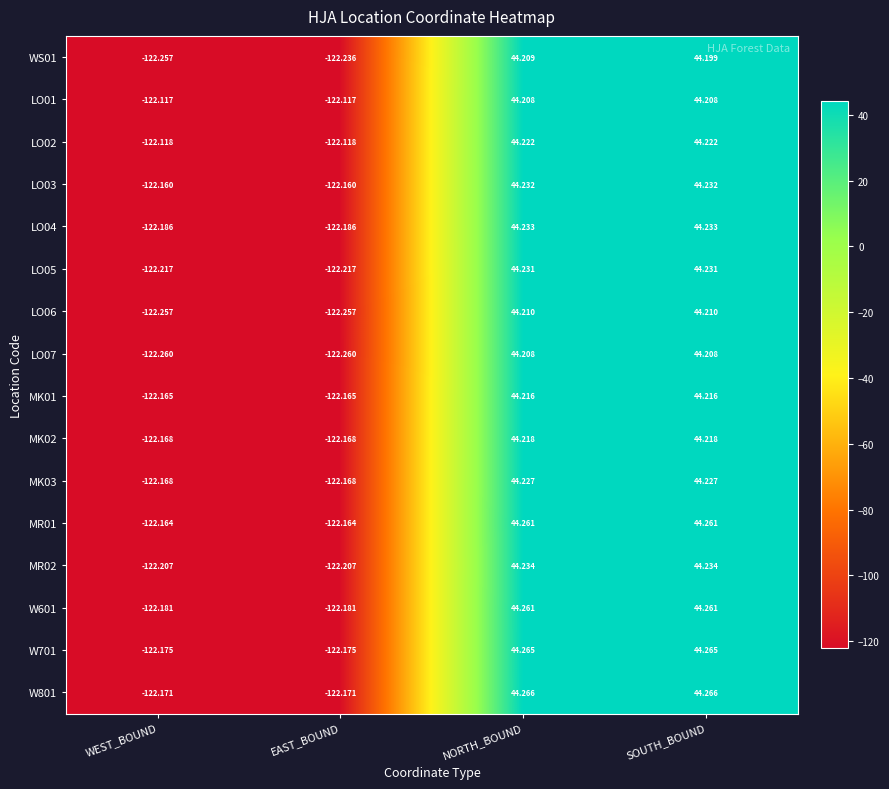

Where does the LO06 series first go above 44?

NORTH_BOUND